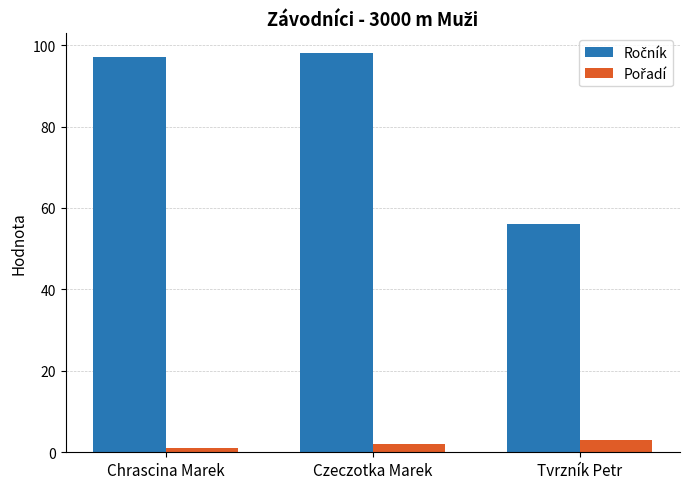

How many distinct data groups are displayed?

2